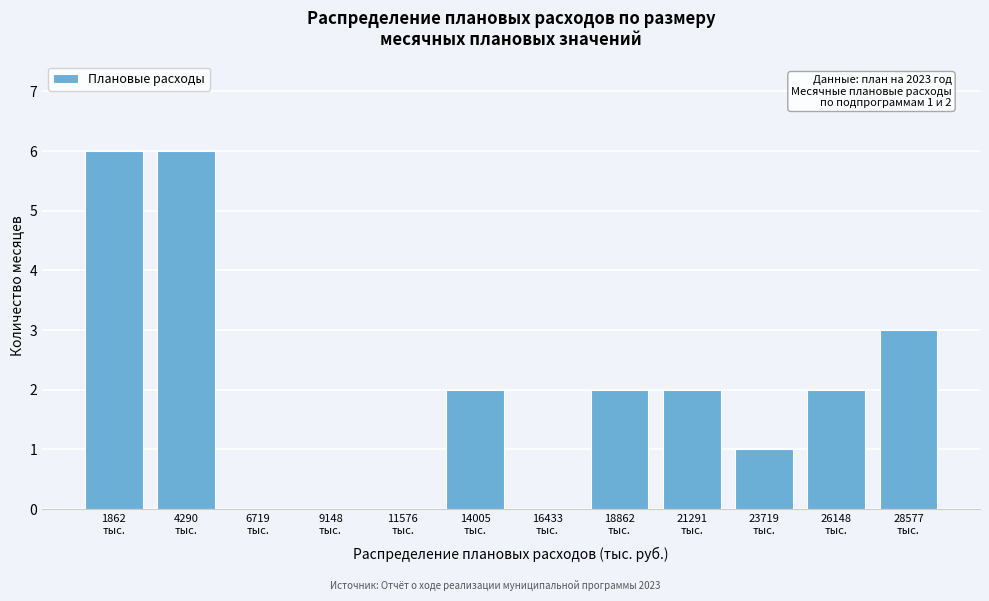

What is the maximum value shown in the chart?

6